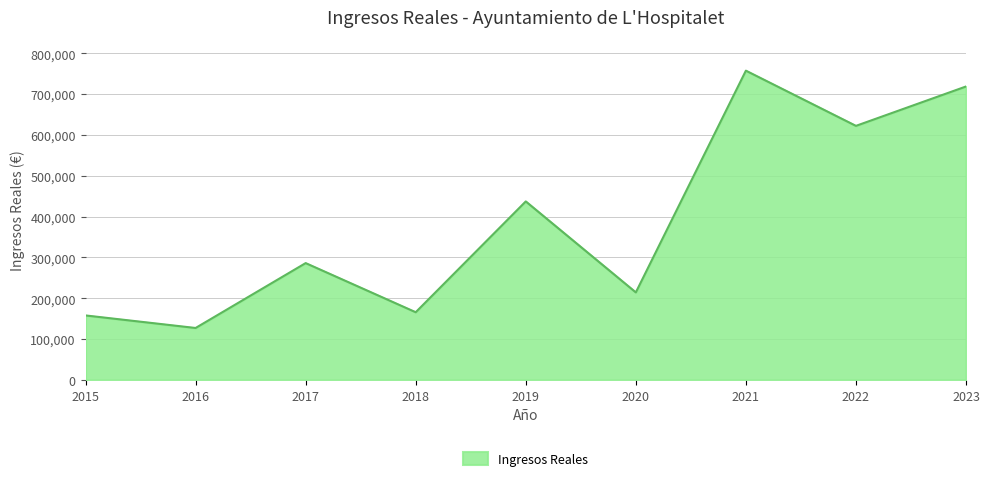

Which label corresponds to the largest value in the chart?

2021